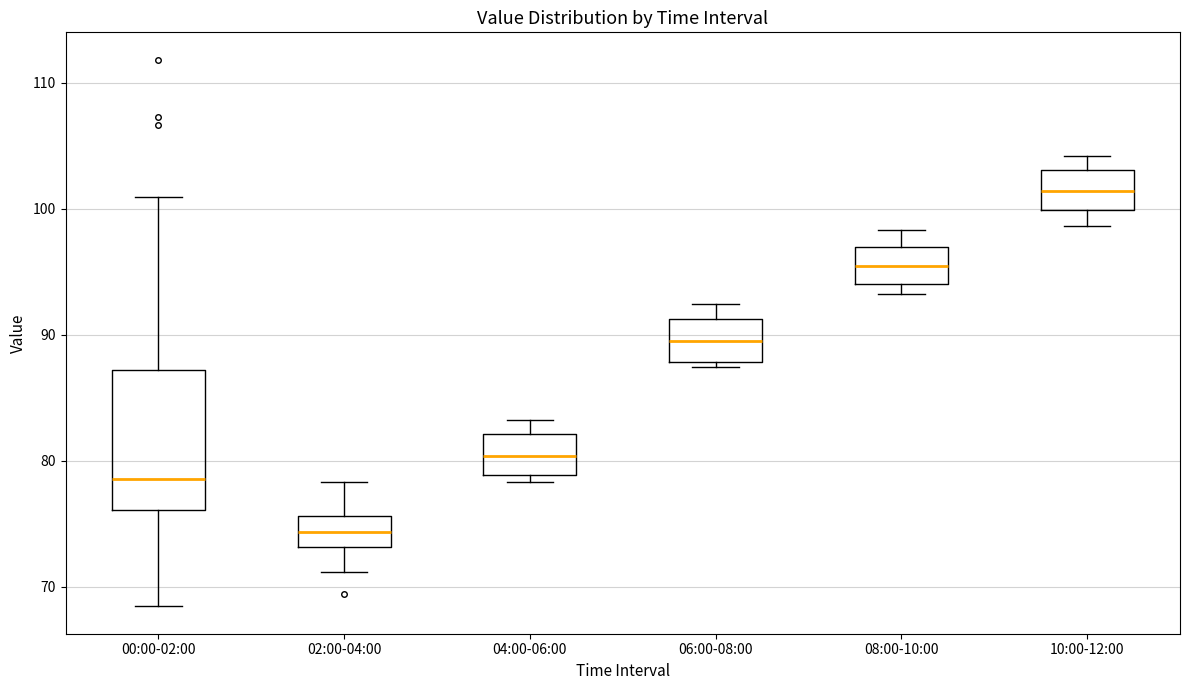

Reading left to right, transcribe this box plot: for each box, give where its median line is, the range the box spans, and where its two whiskers end, as read against the y-axis. The values are not printed on the chart, so give them approximately, as read against the axis.

00:00-02:00: median 79, box 76 to 87, whiskers 68 to 101
02:00-04:00: median 74, box 73 to 76, whiskers 71 to 78
04:00-06:00: median 80, box 79 to 82, whiskers 78 to 83
06:00-08:00: median 89, box 88 to 91, whiskers 87 to 92
08:00-10:00: median 95, box 94 to 97, whiskers 93 to 98
10:00-12:00: median 101, box 100 to 103, whiskers 99 to 104